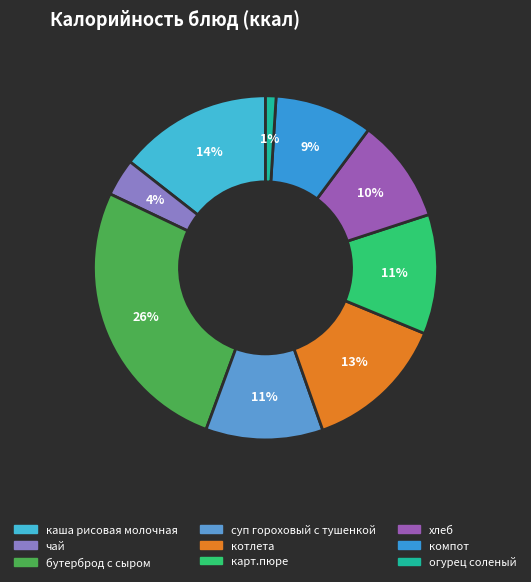

What percentage is the бутерброд с сыром slice, to the nearest percent?

26%